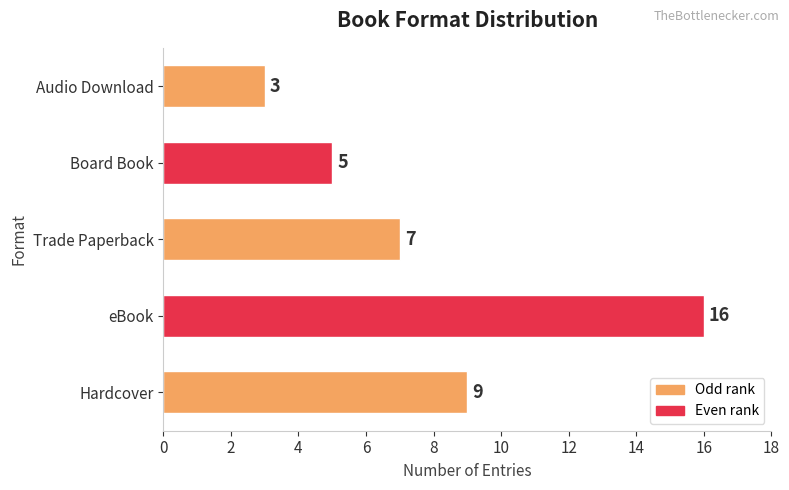

What is the difference between the maximum and second lowest values?

11